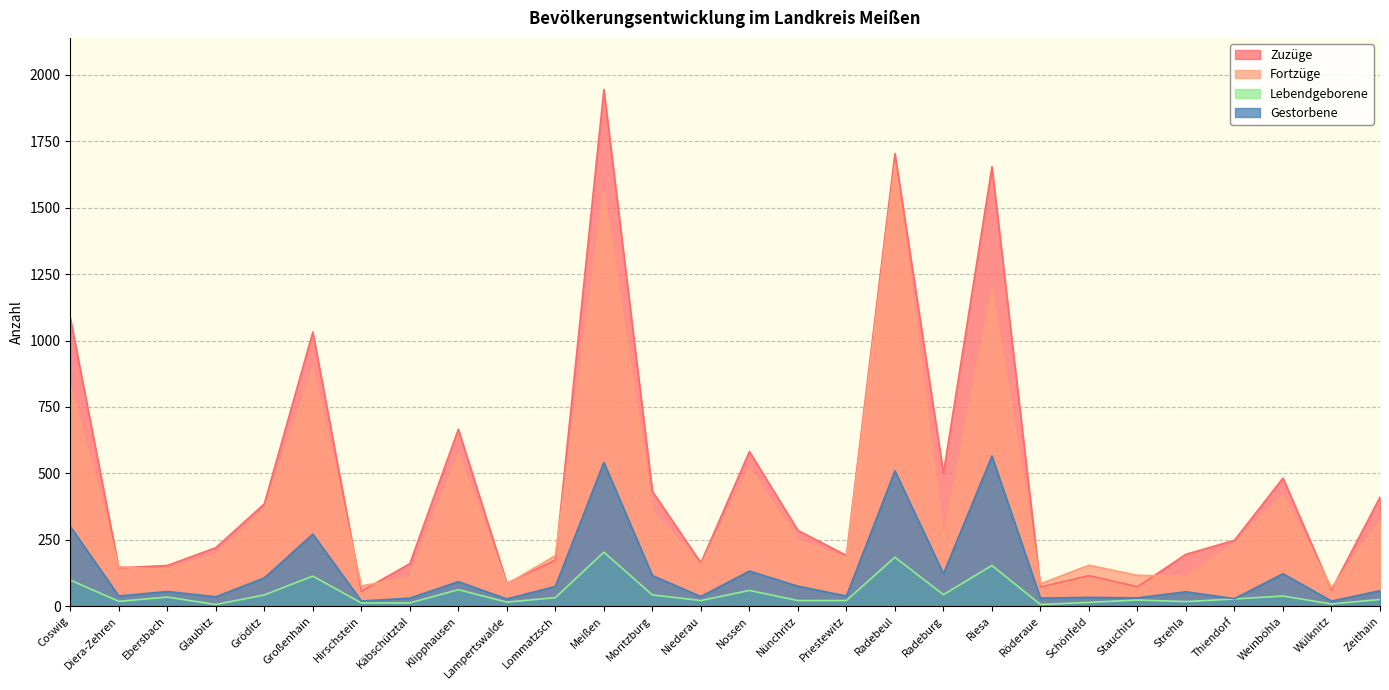

True or false: Lebendgeborene and Zuzüge intersect in this chart.

False